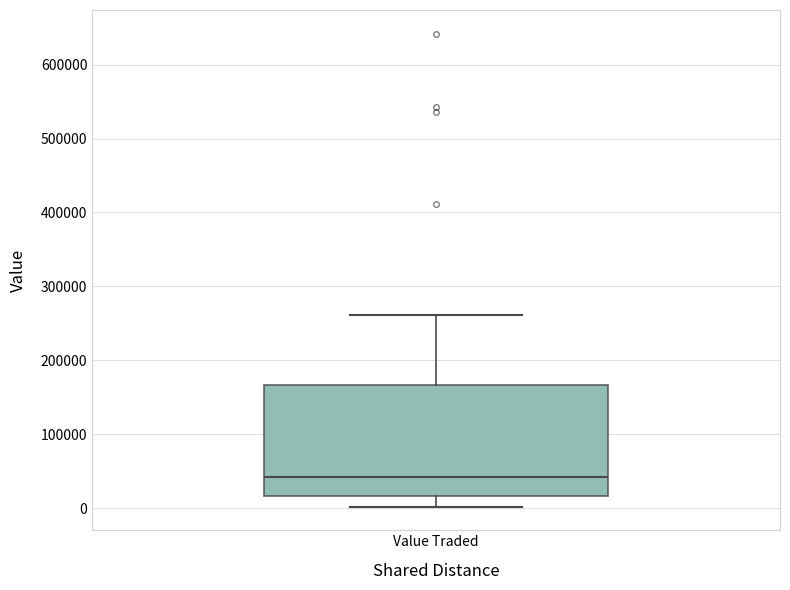

Transcribe this box plot: give where the median line is, the range the box spans, and where the two whiskers end, as read against the y-axis. The values are not printed on the chart, so give them approximately, as read against the axis.

median 40000, box 20000 to 170000, whiskers 0 to 260000